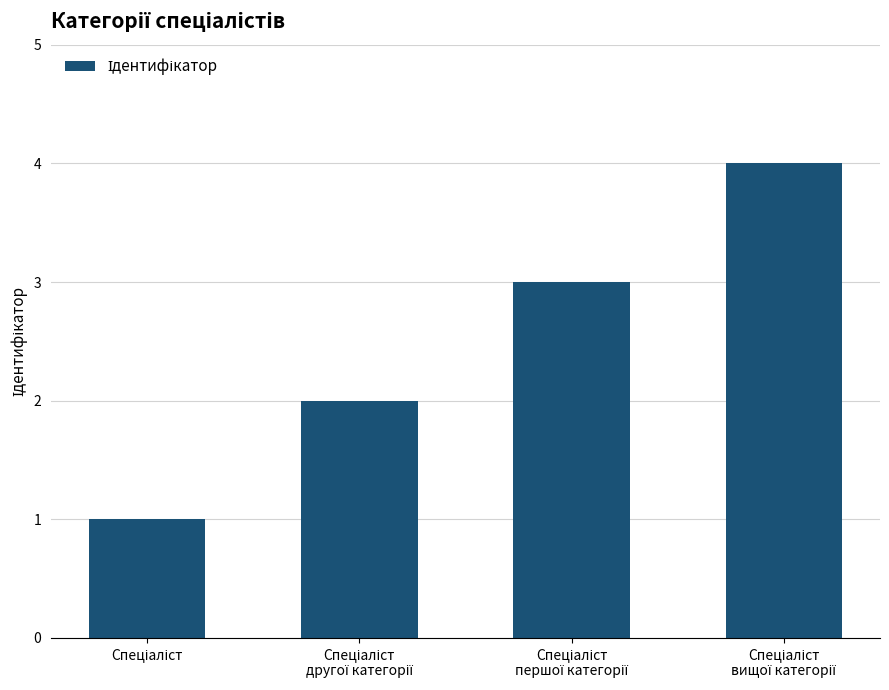

What is the maximum value shown in the chart?

4